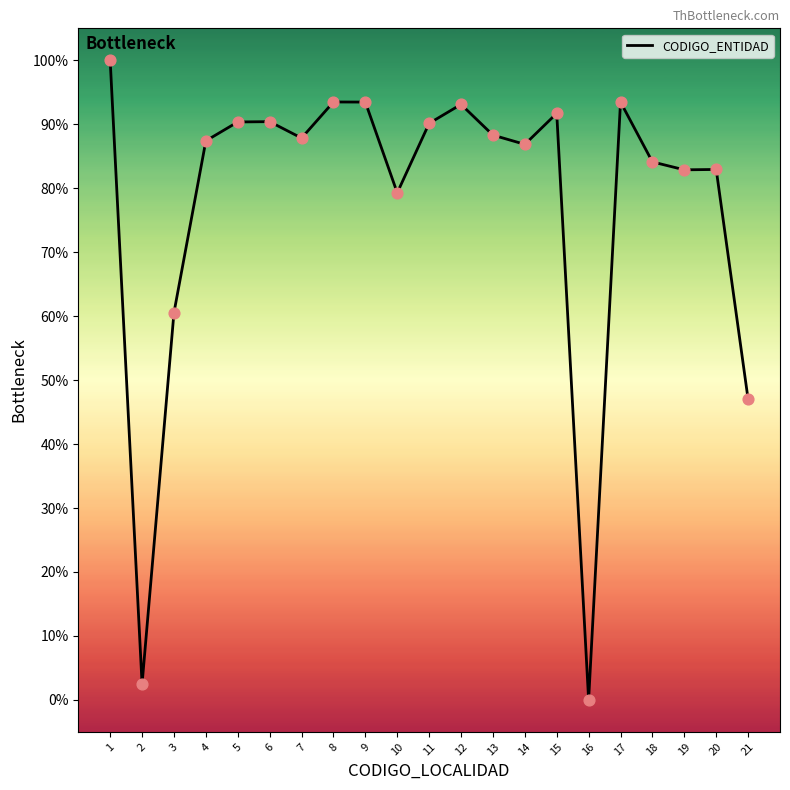

What is the change in value from 3 to 16?

-60.5